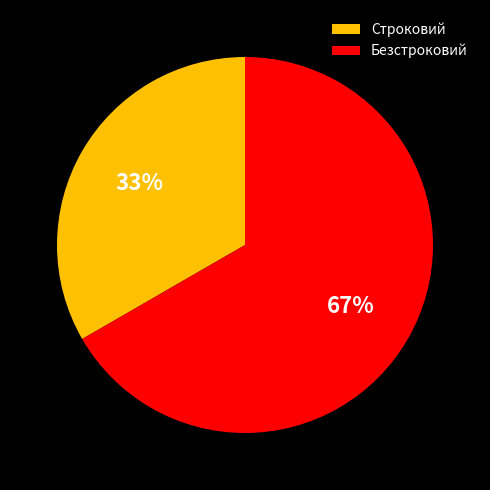

What is the smallest slice in the pie chart?

Строковий